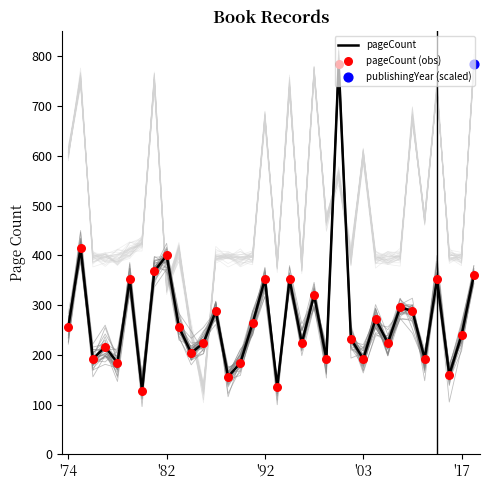

Which series reaches the maximum Y coordinate?

pageCount